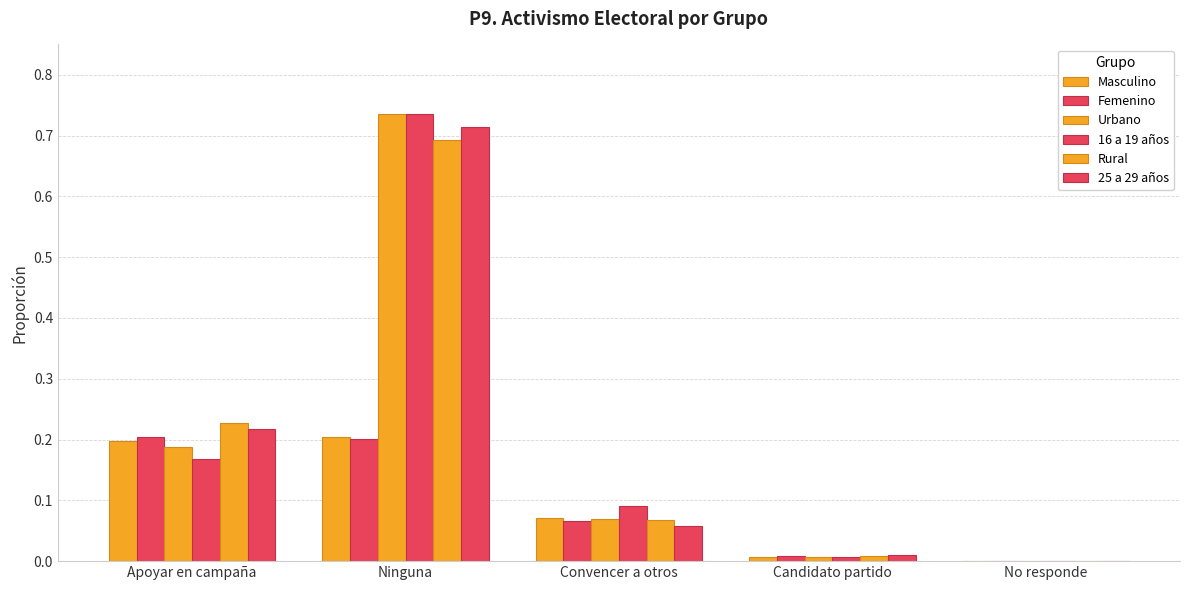

Is the value of Femenino at Candidato partido greater than the value of Masculino at No responde?

Yes